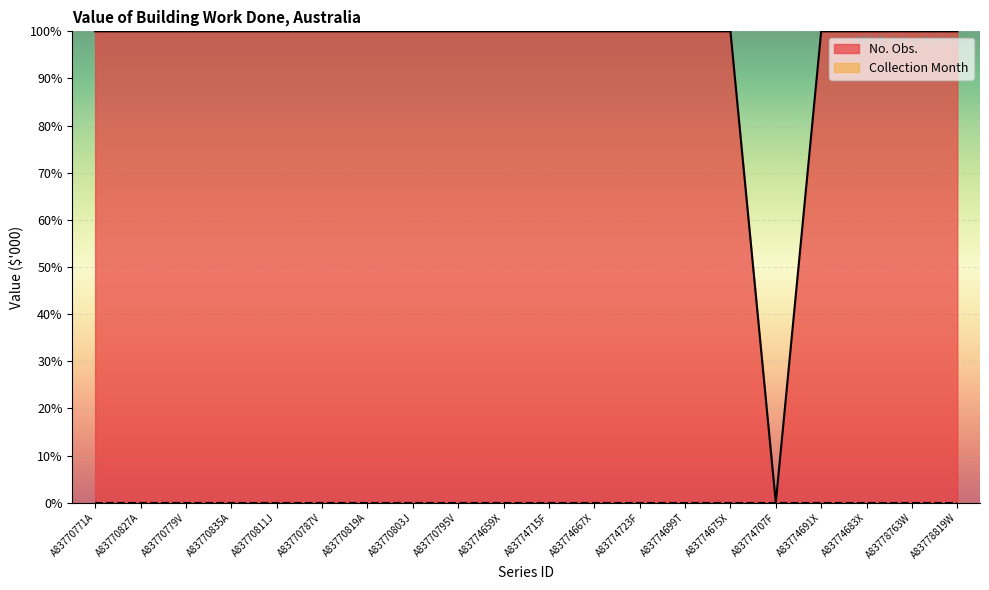

Reading right to left, extract all data points from this chart.

A83778819W=100.0	A83778763W=100.0	A83774683X=100.0	A83774691X=100.0	A83774707F=0.0	A83774675X=100.0	A83774699T=100.0	A83774723F=100.0	A83774667X=100.0	A83774715F=100.0	A83774659X=100.0	A83770795V=100.0	A83770803J=100.0	A83770819A=100.0	A83770787V=100.0	A83770811J=100.0	A83770835A=100.0	A83770779V=100.0	A83770827A=100.0	A83770771A=100.0